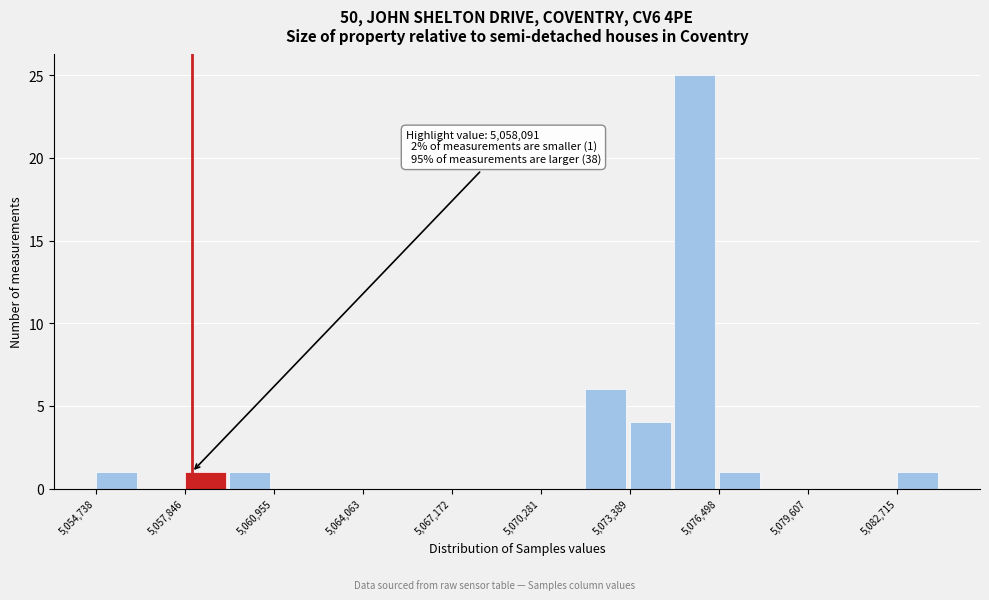

Read against the x-axis, roughly where is the centre of the tallest bar?

5075500